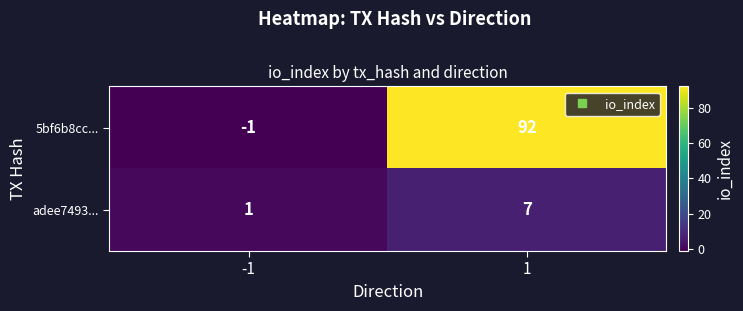

Which series has the largest total across all categories?

5bf6b8cc...